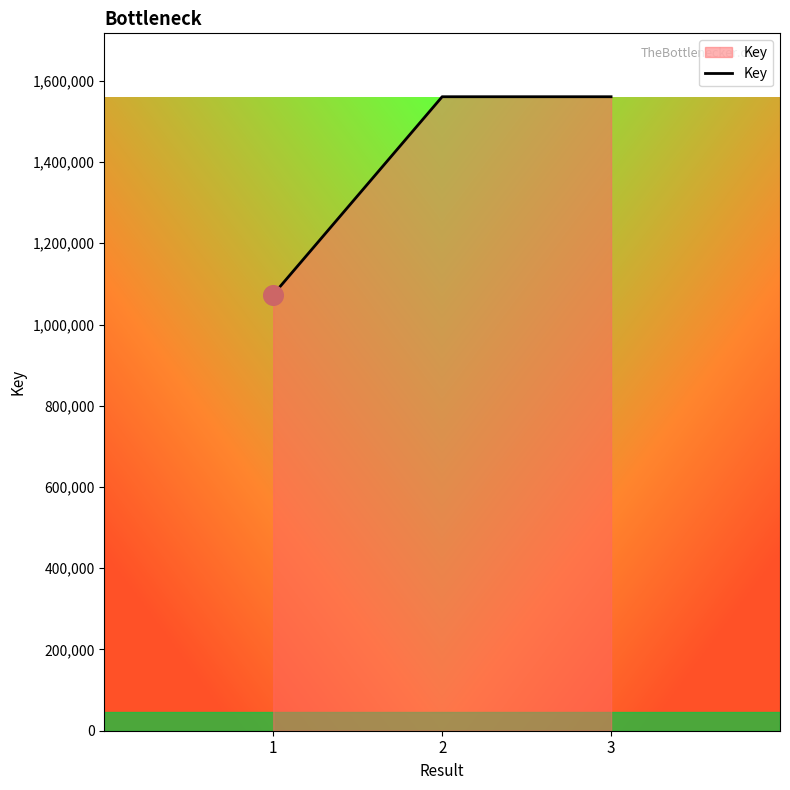

Which has a higher value, 3 or 1?

3